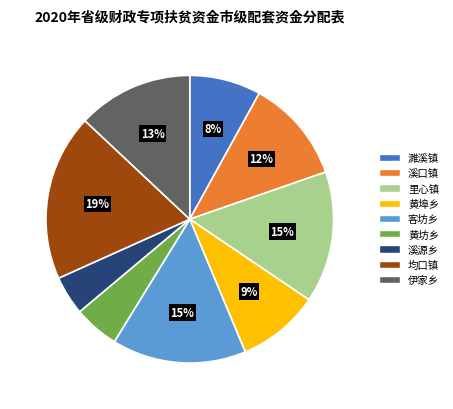

To the nearest percent, what percentage of the pie is 伊家乡?

13%